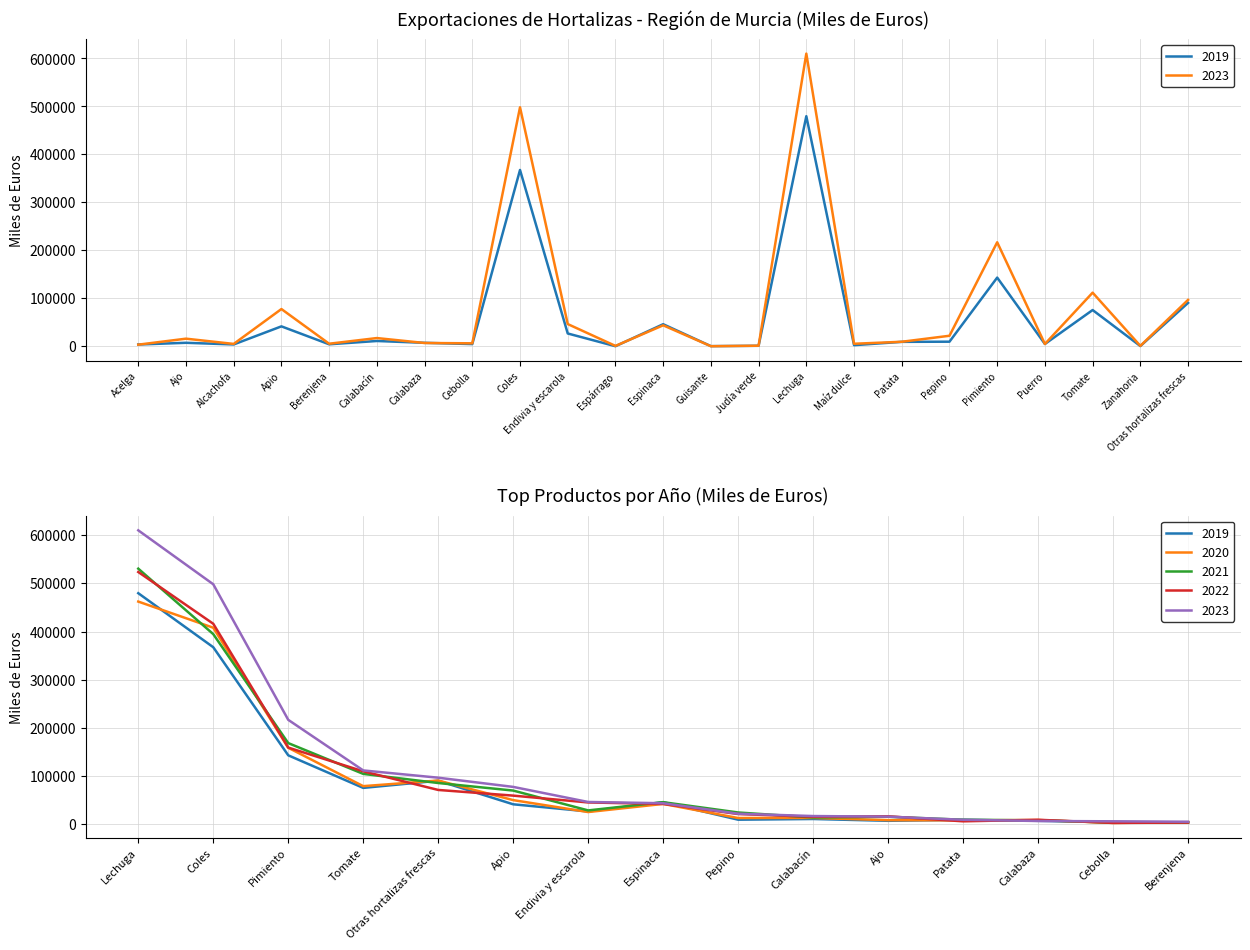

How many lines are shown in the chart?

5